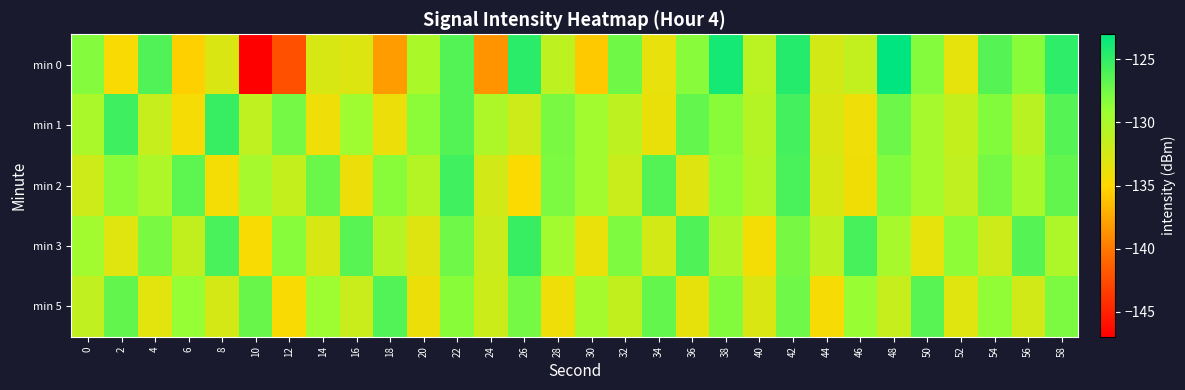

How many distinct data groups are displayed?

5